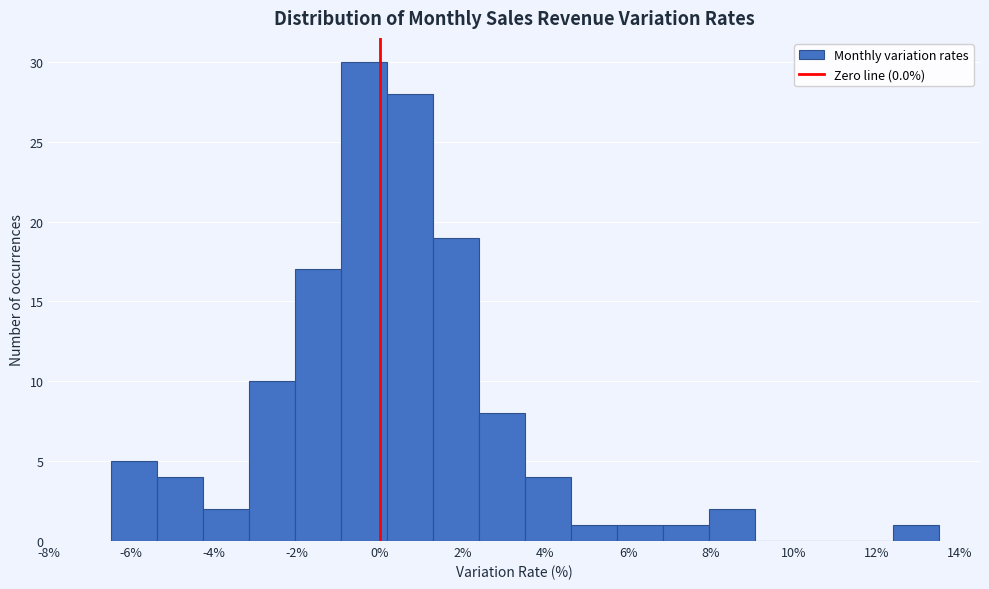

Reading left to right, transcribe this chart: for each bar, give the range it covers on the x-axis and its height. Neither the bar edges nor the heights are printed on the chart, so give them approximately, as read against the axes.

-6.4 to -5.4: 5
-5.4 to -4.2: 4
-4.2 to -3.2: 2
-3.2 to -2.0: 10
-2.0 to -1.0: 17
-1.0 to 0.2: 30
0.2 to 1.2: 28
1.2 to 2.4: 19
2.4 to 3.6: 8
3.6 to 4.6: 4
4.6 to 5.8: 1
5.8 to 6.8: 1
6.8 to 8.0: 1
8.0 to 9.0: 2
9.0 to 10.2: 0
10.2 to 11.2: 0
11.2 to 12.4: 0
12.4 to 13.6: 1